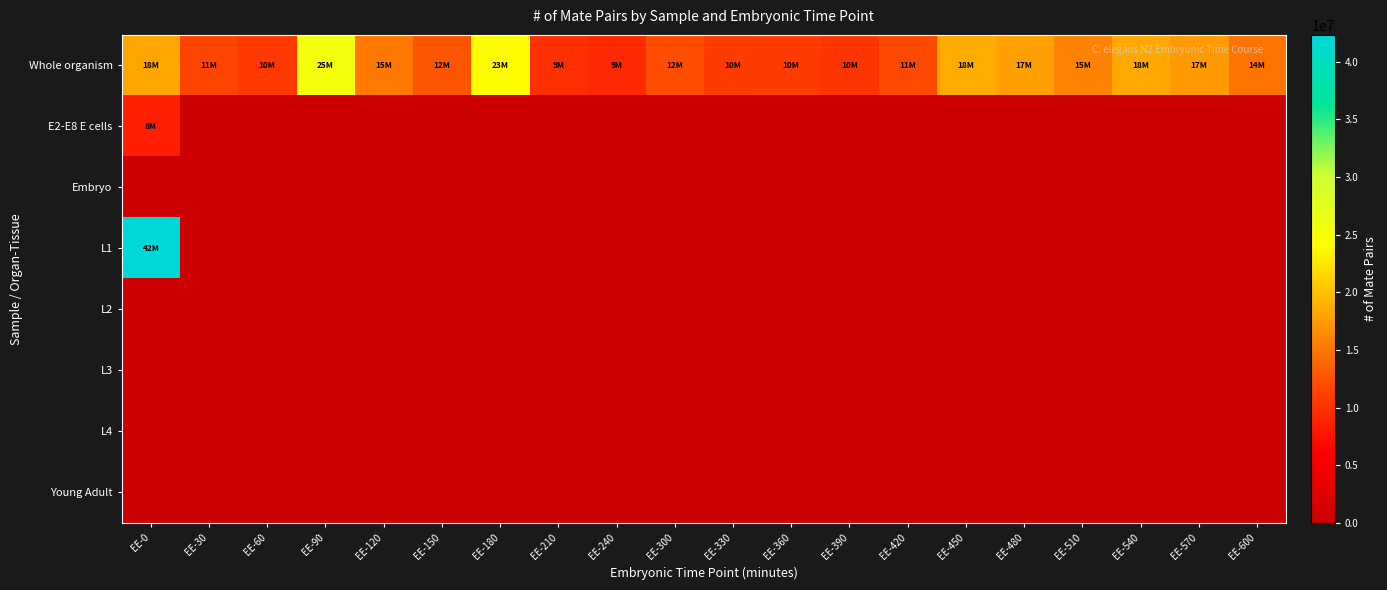

At how many categories does at least one series exceed 22768125?

3